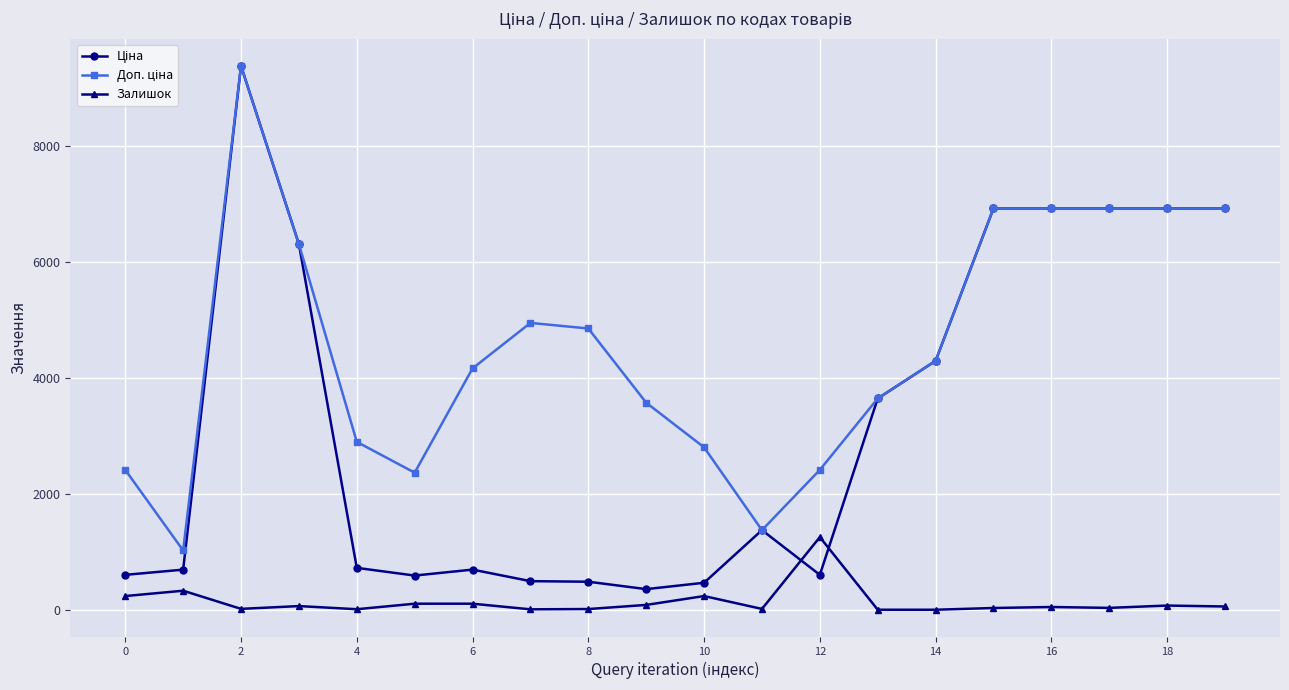

What is the maximum value shown in the chart?

9384.0